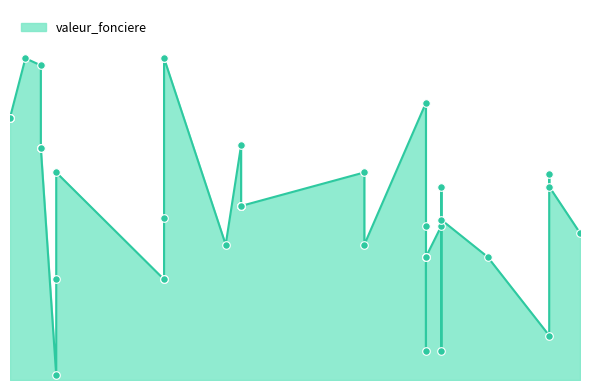

What is the change in value from 2023-01-05 to 2023-01-30?

-169000